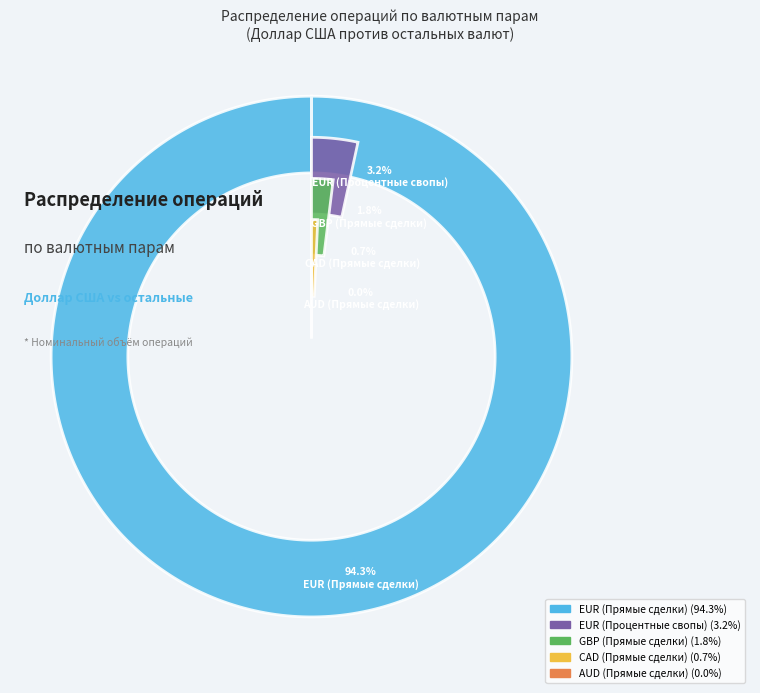

Is it true that AUD is 0% of the pie?

True